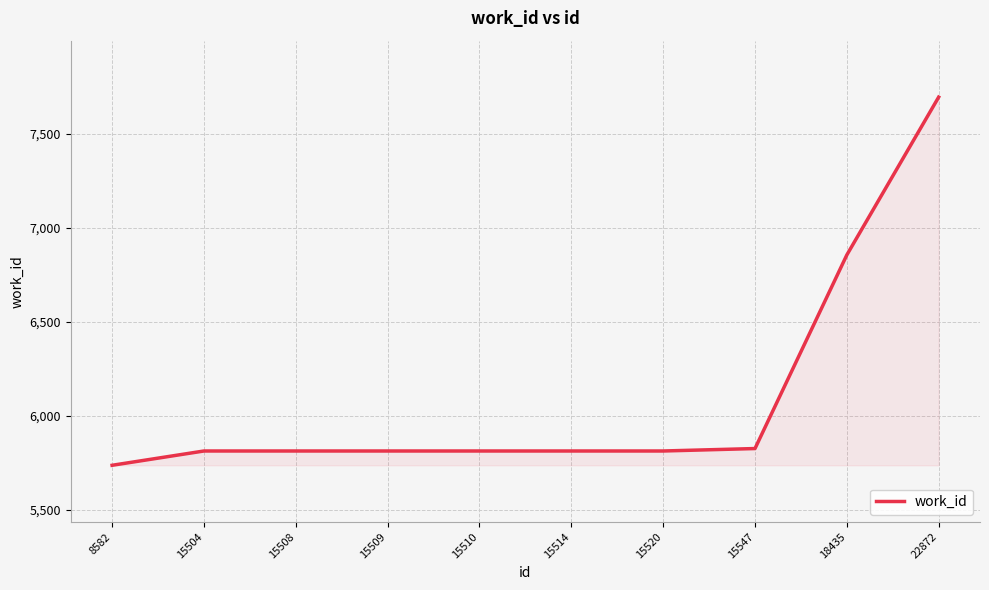

The chart shows a value of 9164 at 15504. True or false?

False